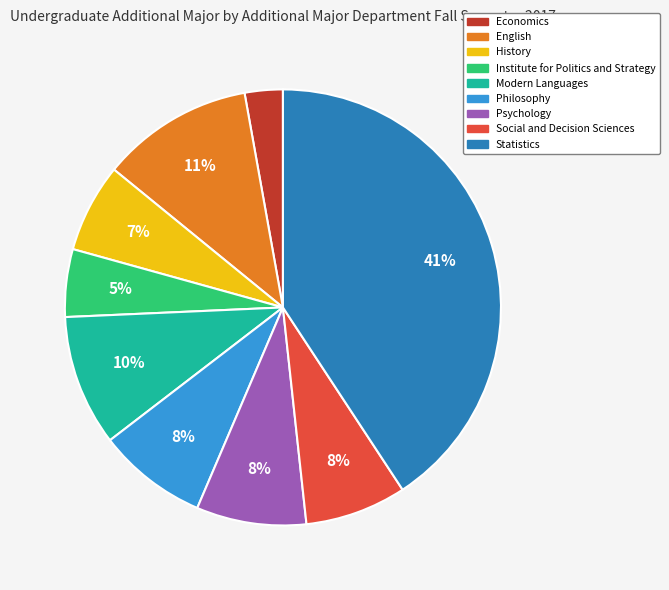

Between Statistics and Social and Decision Sciences, which is larger?

Statistics